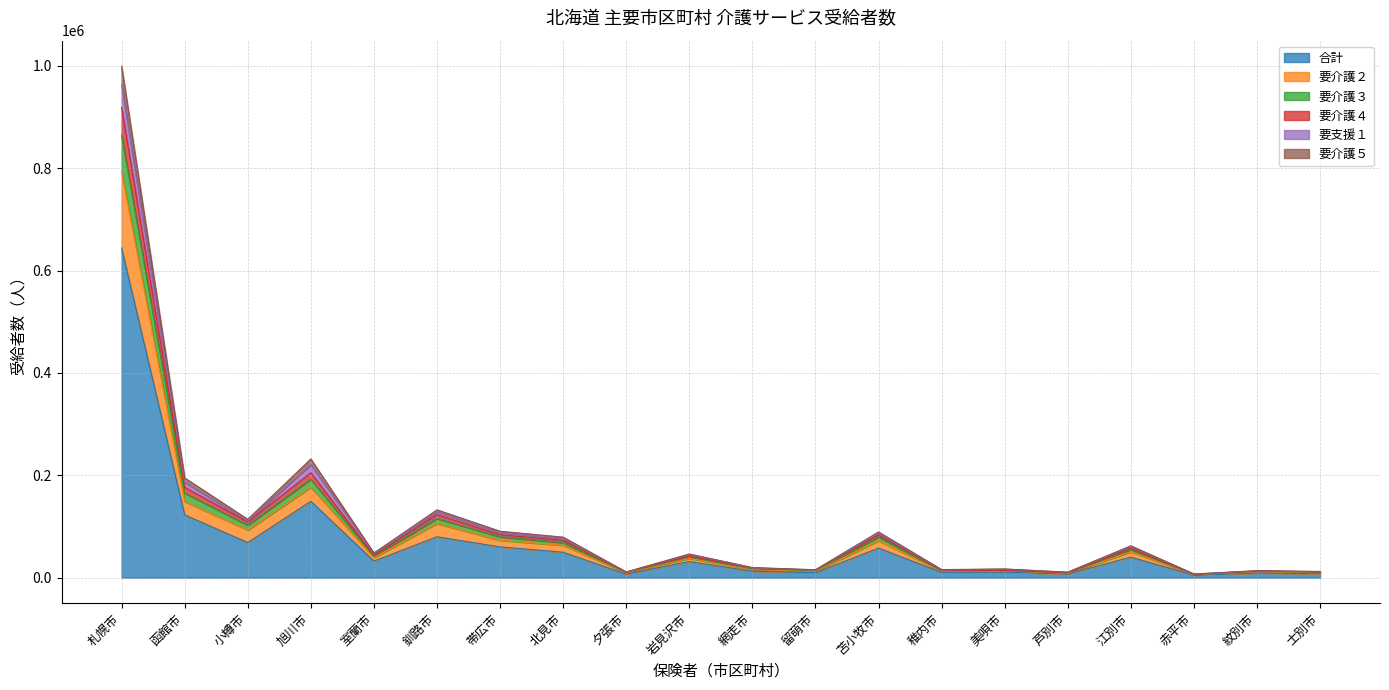

True or false: 要介護５ and 要介護２ intersect in this chart.

False